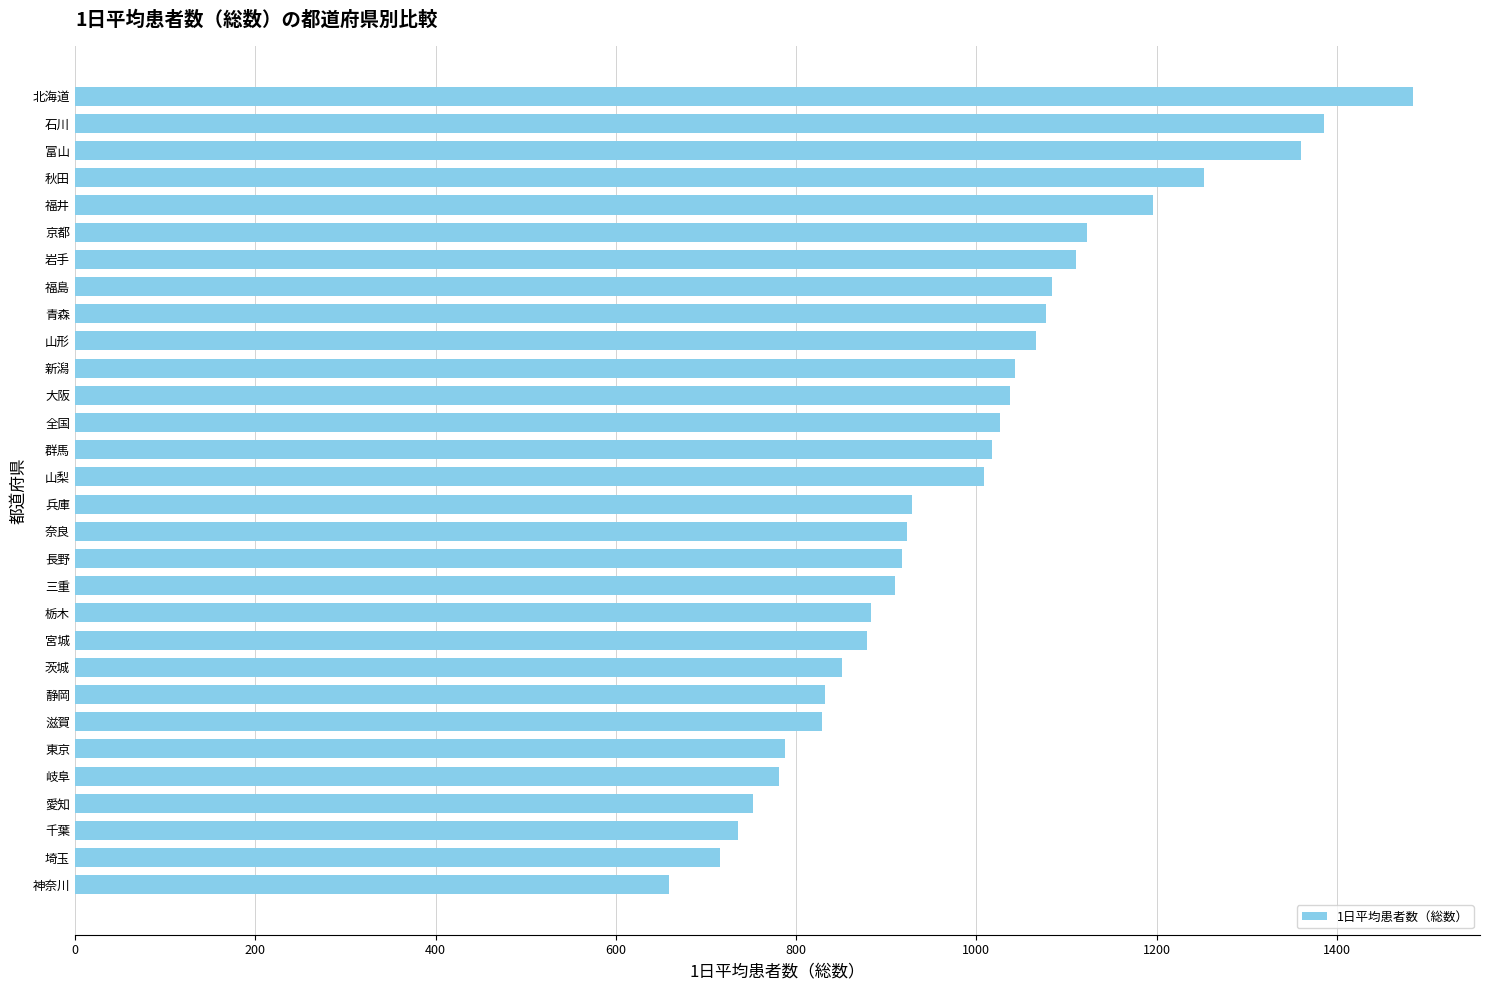

Are the bars grouped side by side (vs. stacked)?

No